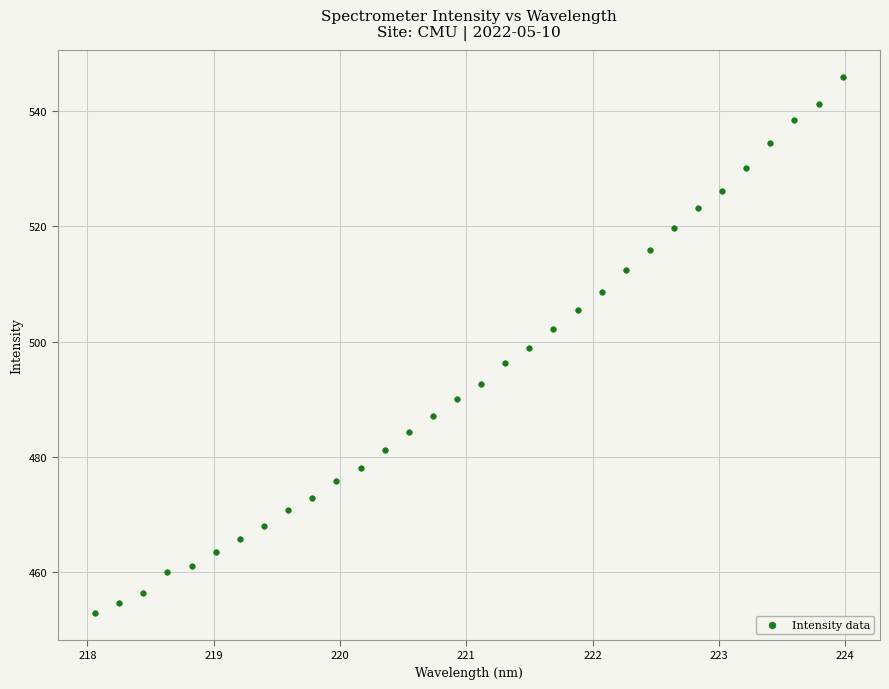

What is the range of Y values (max minus min)?

93.2